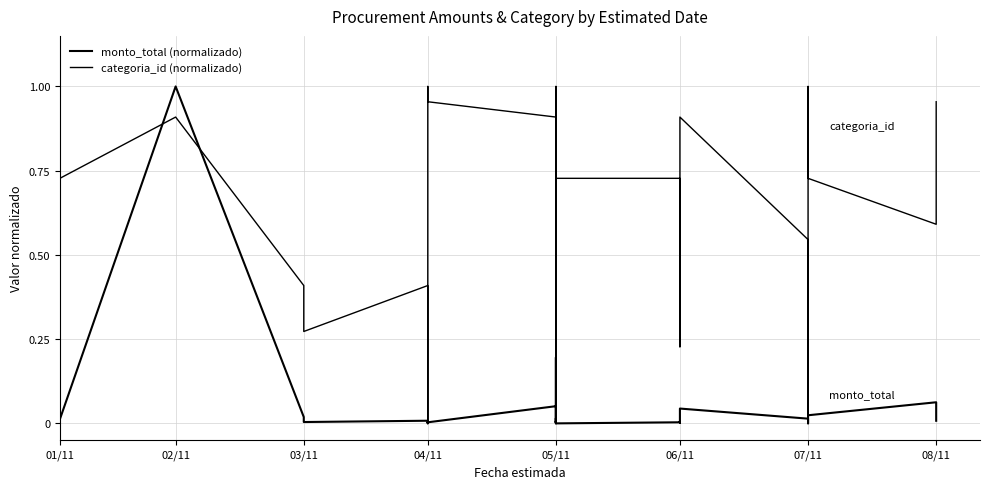

The value of monto_total (normalizado) at 21 is 0.0. True or false?

False